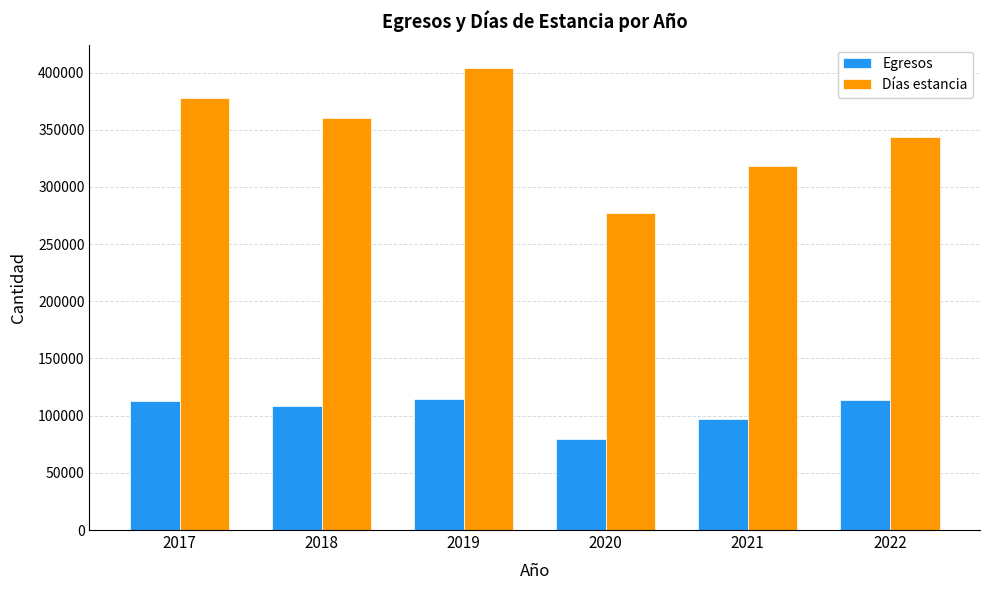

At 2021, list the series in order from smallest to largest.

Egresos, Días estancia